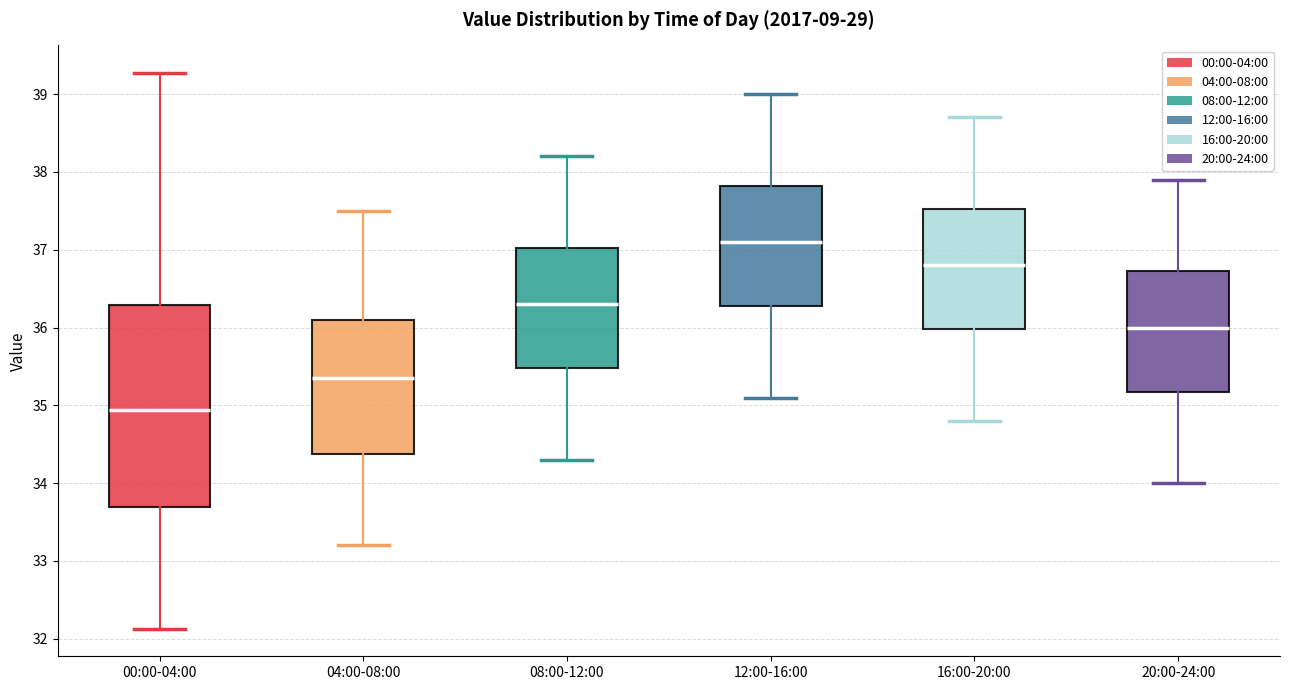

Comparing the boxes themselves (not the whiskers), which one is the tallest?

00:00-04:00